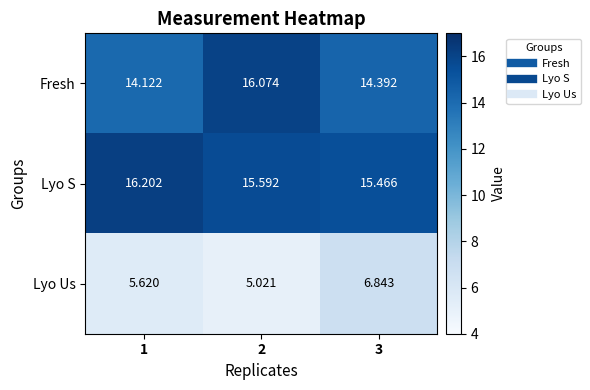

How many data points does each series have?

3